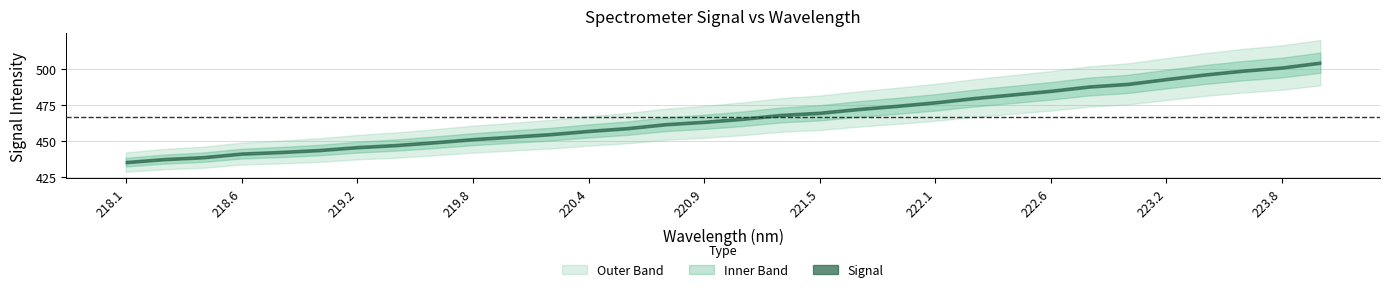

How many data points in y are above 465?

16